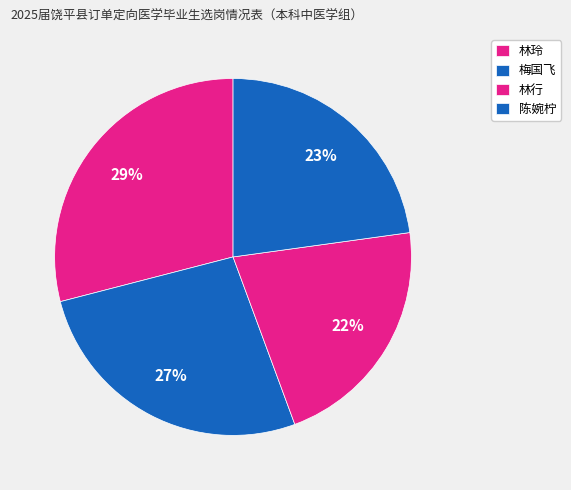

To the nearest percent, what percentage of the pie is 林行?

22%